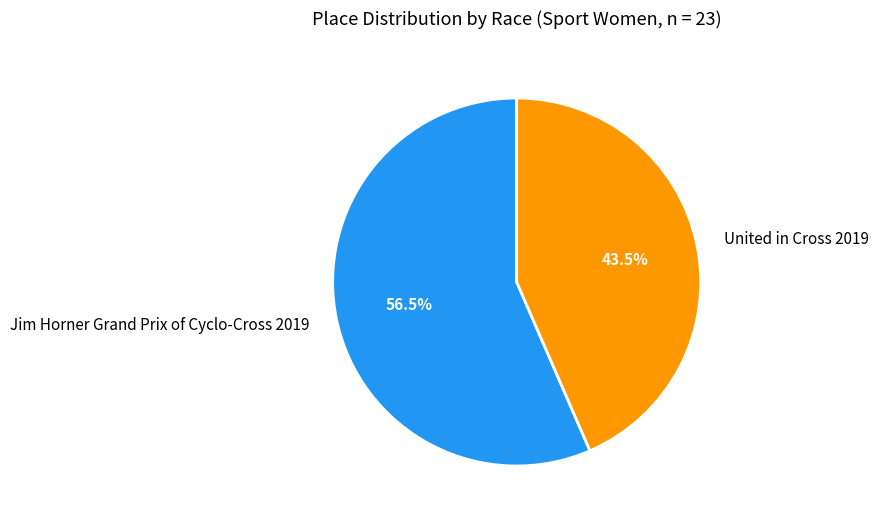

Which category has the biggest portion of the pie?

Jim Horner Grand Prix of Cyclo-Cross 2019